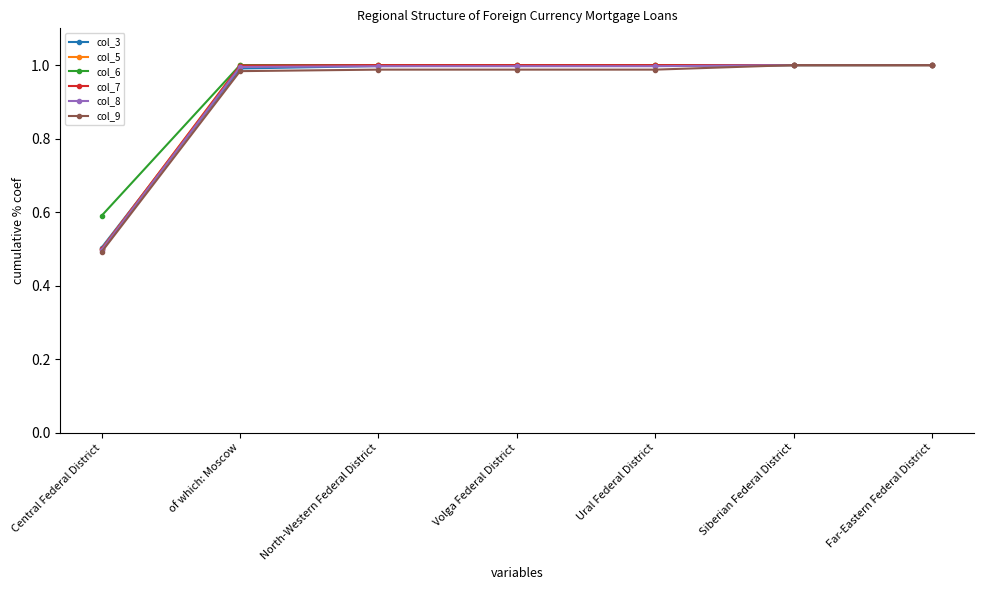

At how many categories does at least one series exceed 0?

7